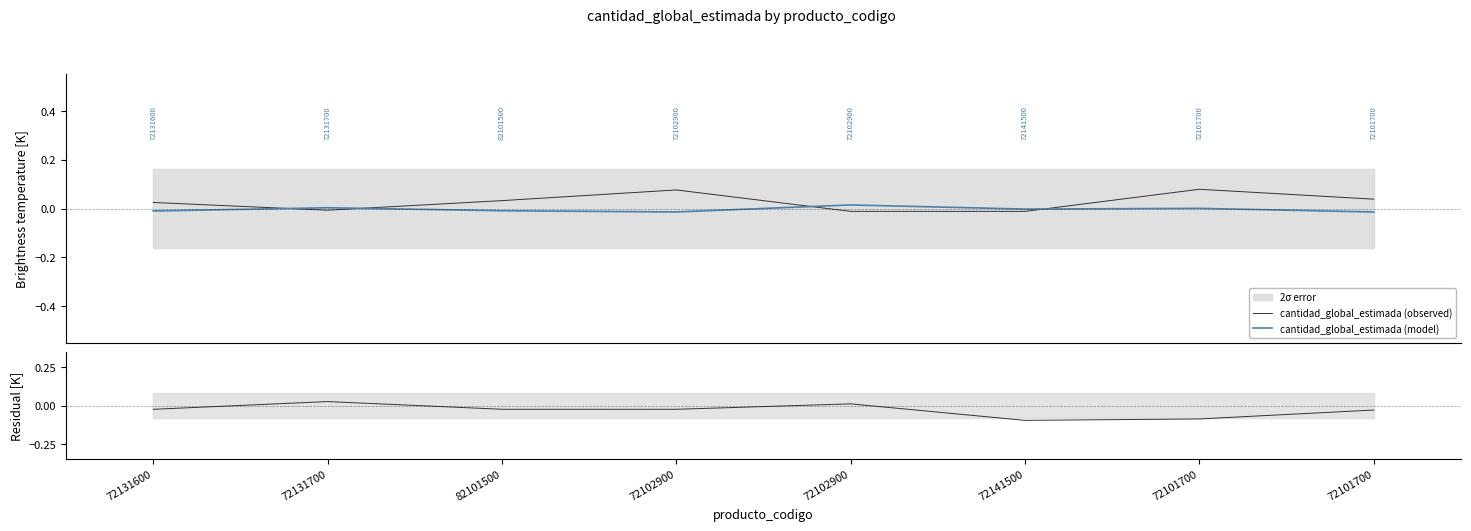

How many values in cantidad_global_estimada (observed) are below zero?

3